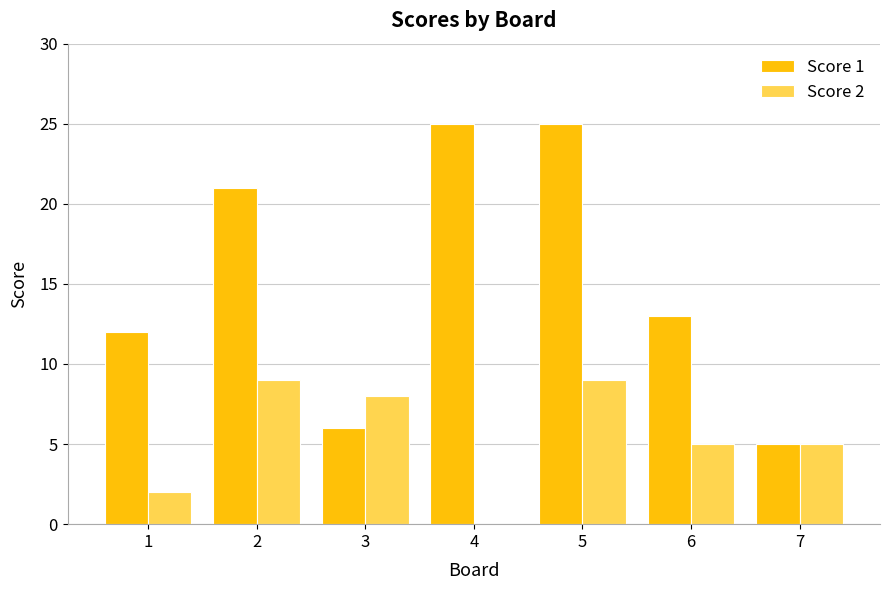

What is the difference between the Score 2 values at 4 and 2?

9